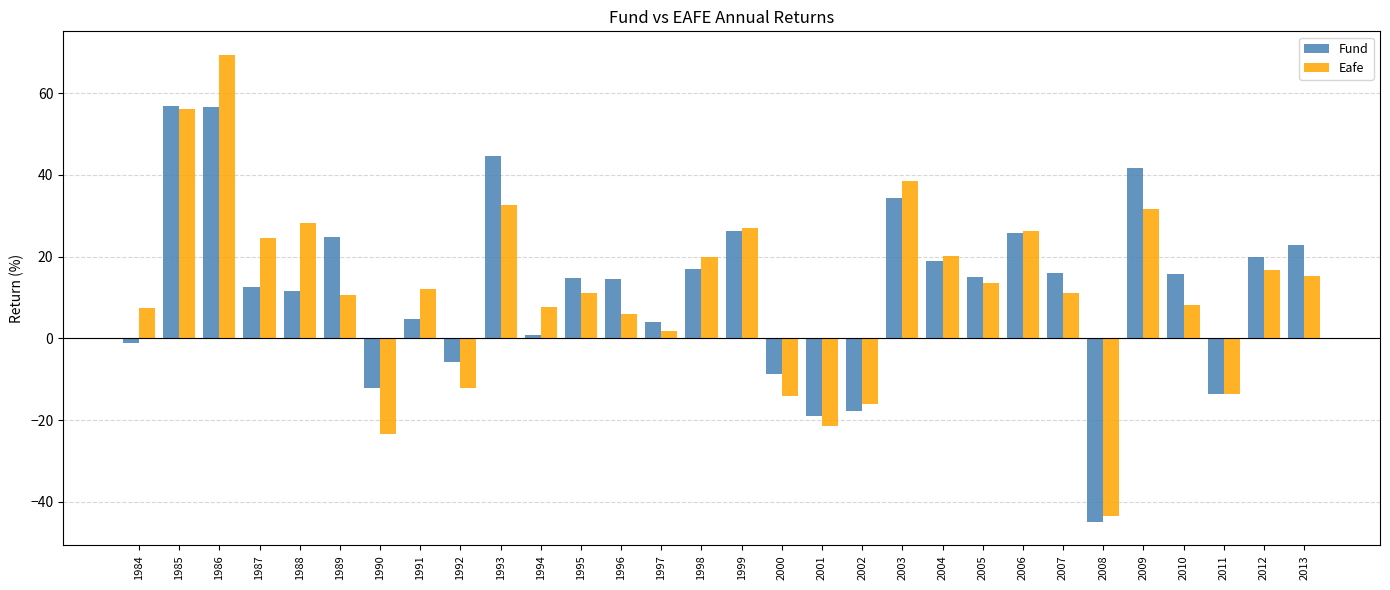

What is the spread (max minus min) of values at 2001?

2.5